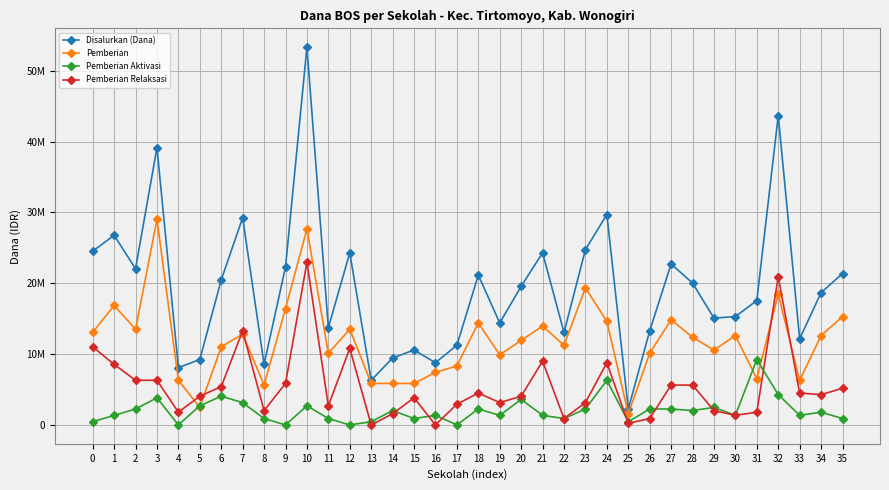

True or false: Pemberian and Pemberian Relaksasi cross at least once.

True